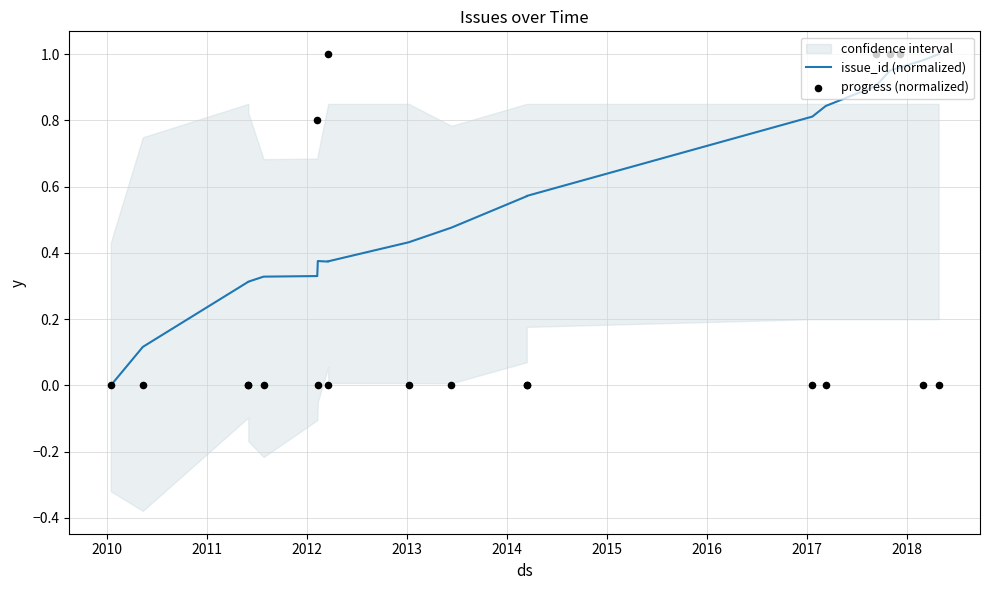

Which series has the largest total across all categories?

issue_id (normalized)